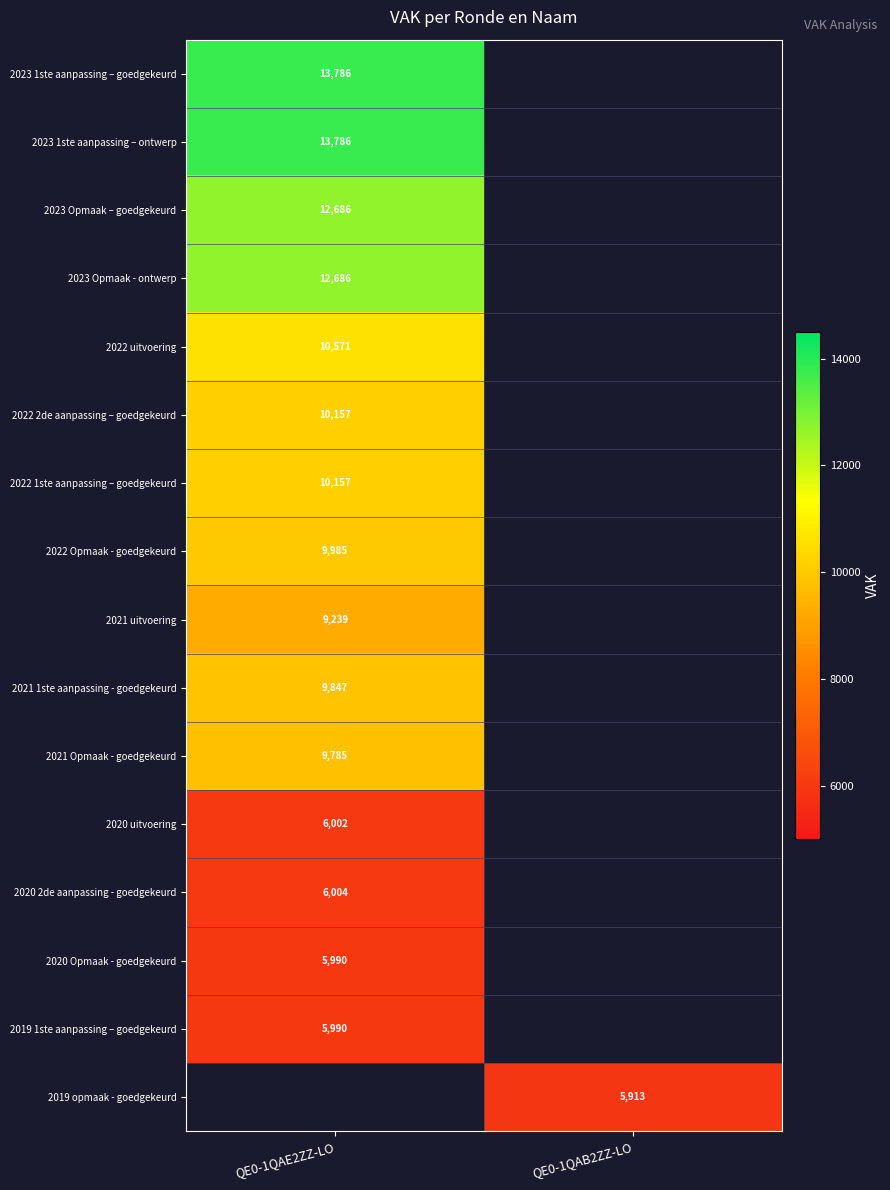

The 2022 2de aanpassing – goedgekeurd series shows 3578 at QE0-1QAE2ZZ-LO. True or false?

False